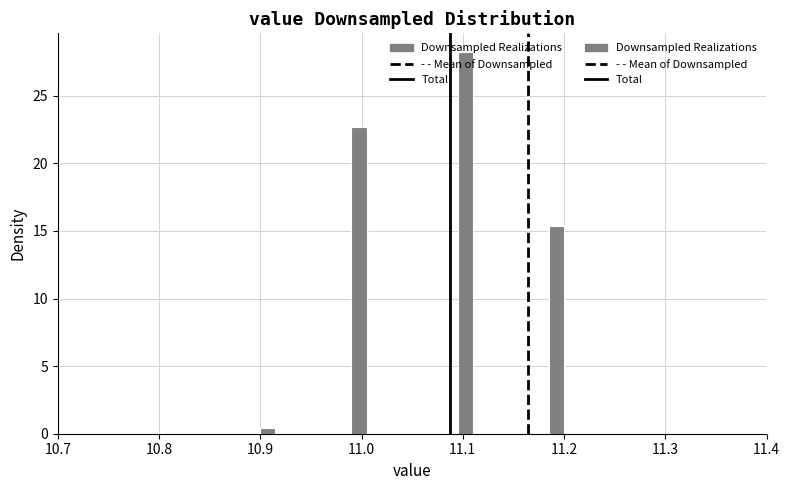

Read against the x-axis, roughly where is the centre of the tallest bar?

11.10